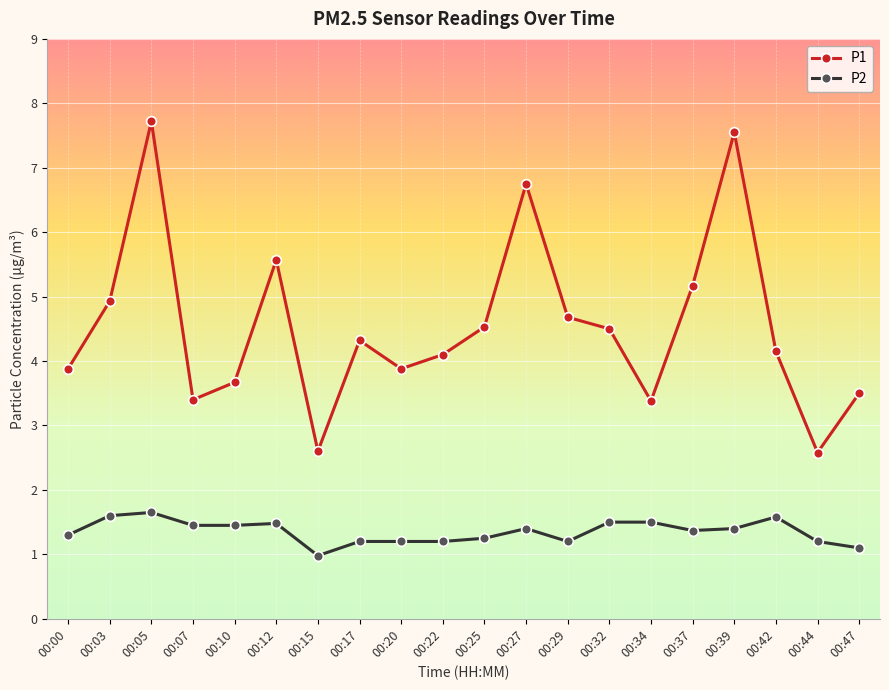

True or false: P2 has a value of 1.8 at 00:22.

False